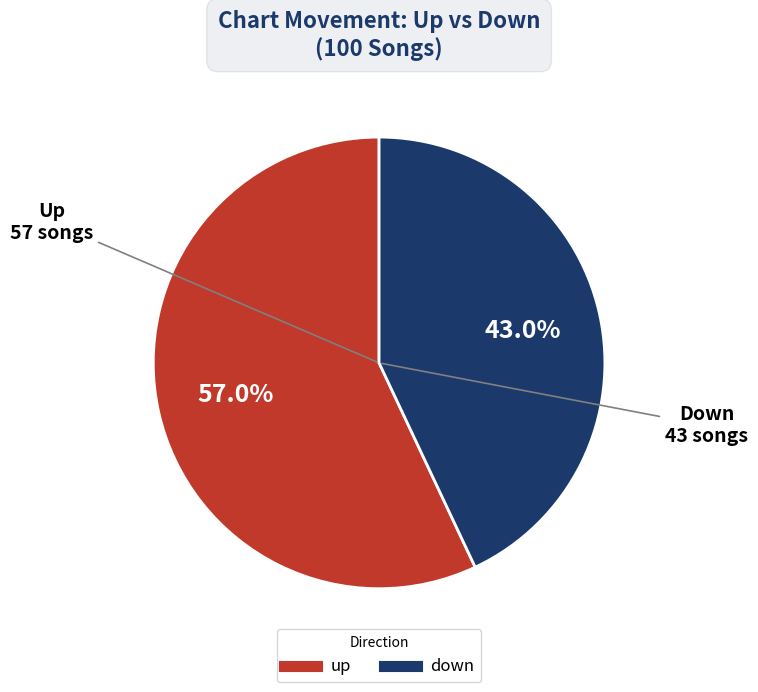

Combined, what portion of the pie is up and down?

100.0%